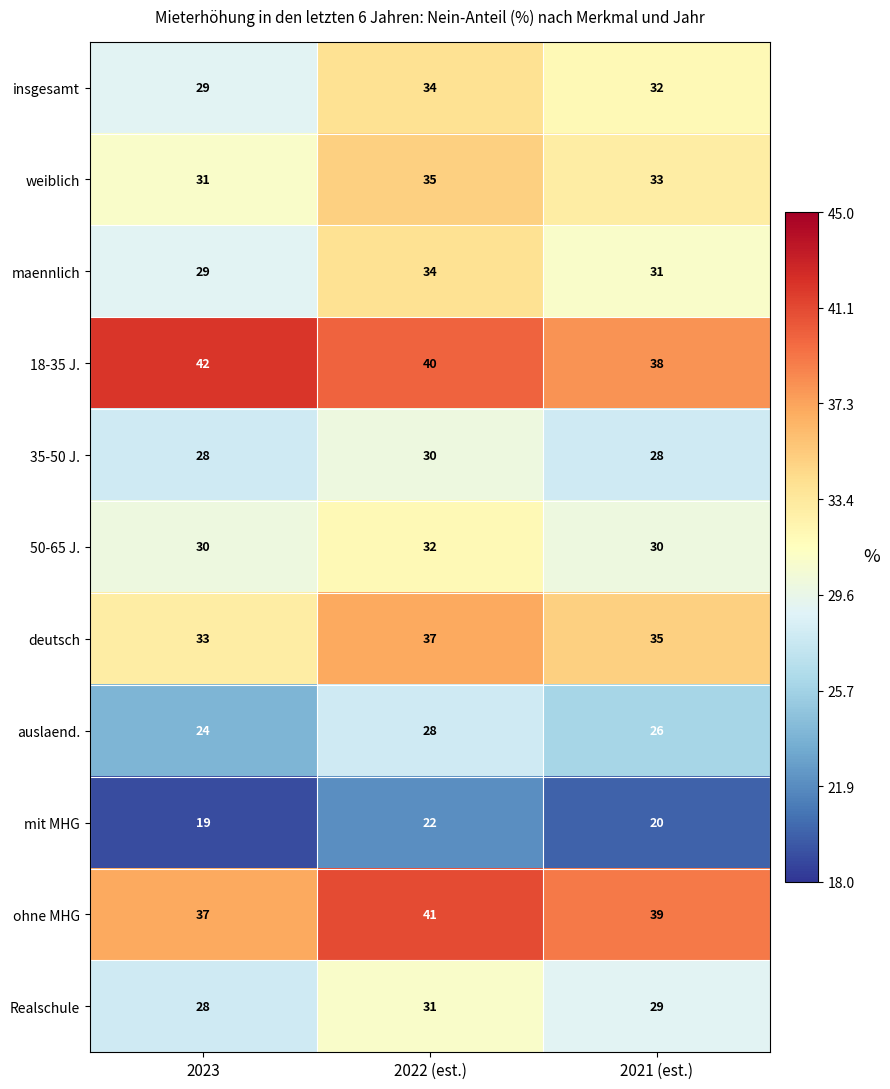

What is the sum of the auslaend. values at 2021 (est.) and 2022 (est.)?

54